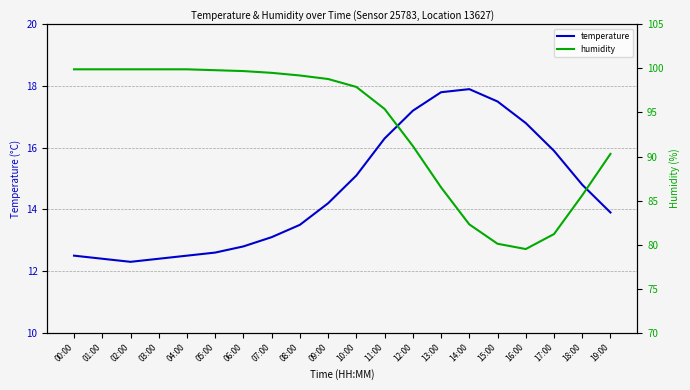

Reading right to left, extract all data points from this chart.

temperature: 13.9	14.8	15.9	16.8	17.5	17.9	17.8	17.2	16.3	15.1	14.2	13.5	13.1	12.8	12.6	12.5	12.4	12.3	12.4	12.5
humidity: 90.3	85.6	81.2	79.5	80.1	82.3	86.5	91.2	95.4	97.9	98.8	99.2	99.5	99.7	99.8	99.9	99.9	99.9	99.9	99.9